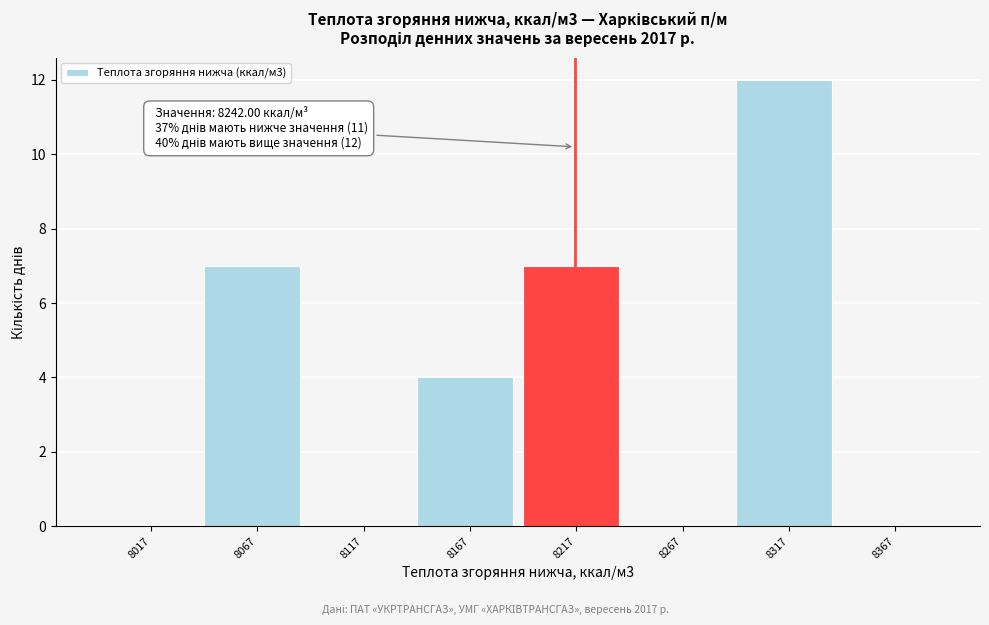

Reading right to left, what are all the values shown in this chart?

8367=0	8317=12	8267=0	8217=7	8167=4	8117=0	8067=7	8017=0